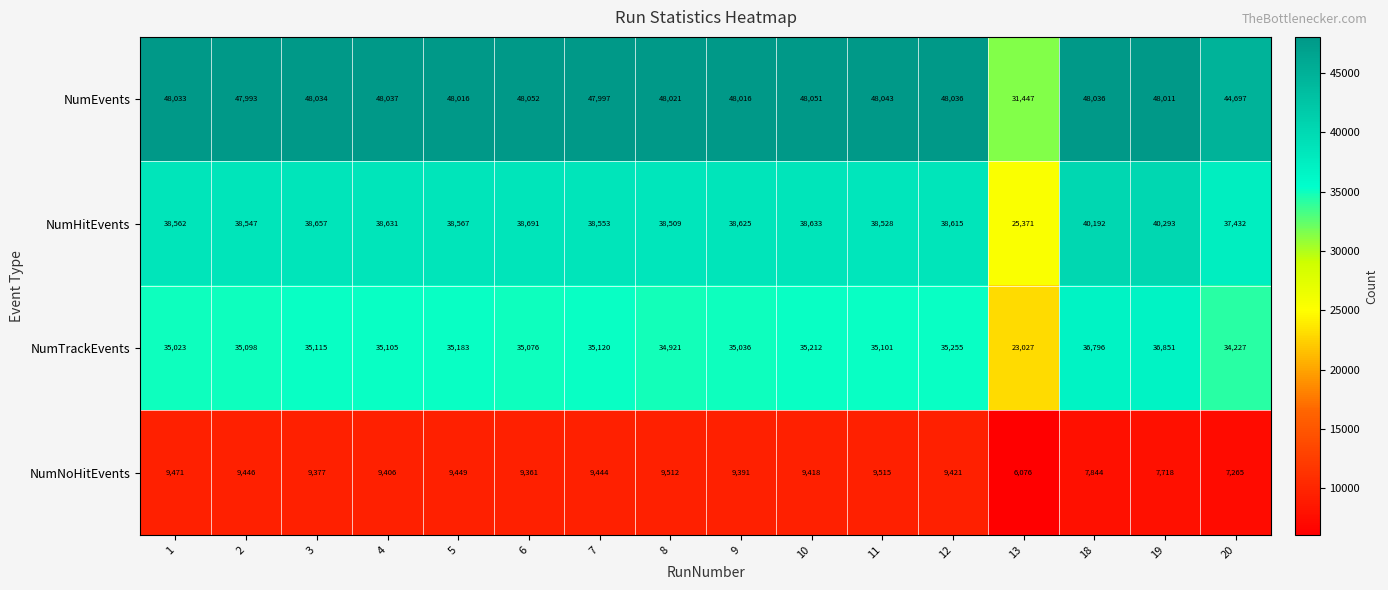

What is the spread (max minus min) of values at 1?

38562